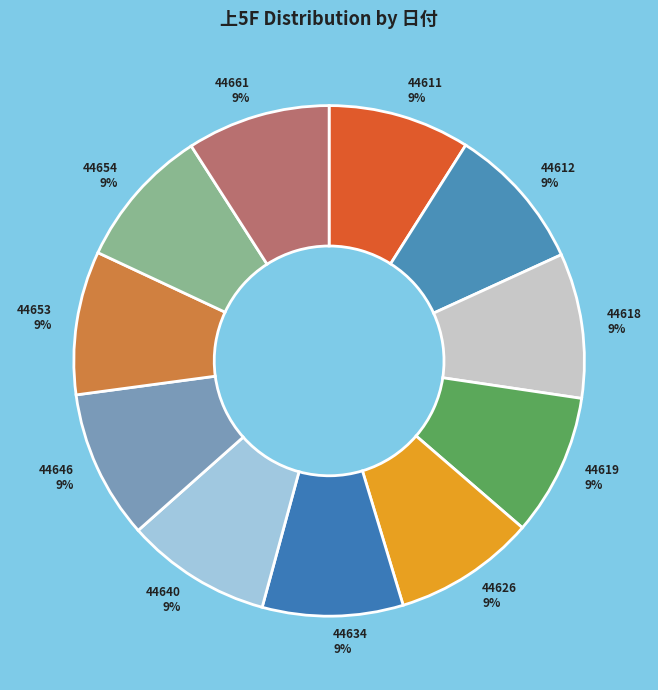

Count the number of slices in the pie.

11